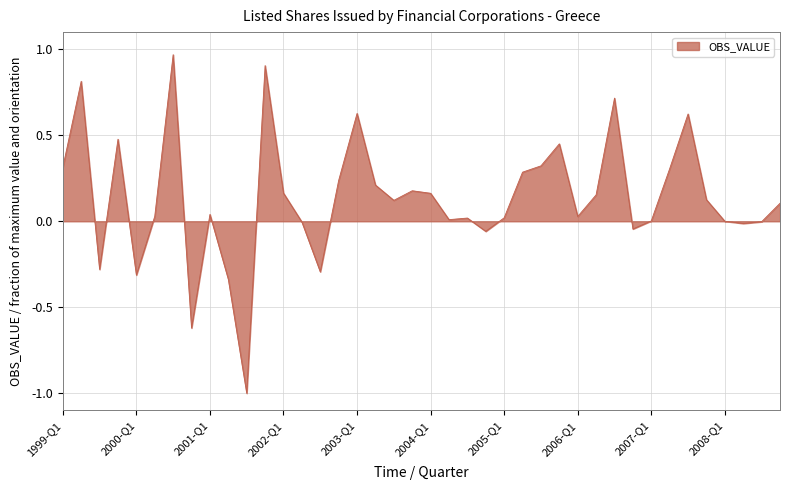

What is the smallest value displayed?

-1.0